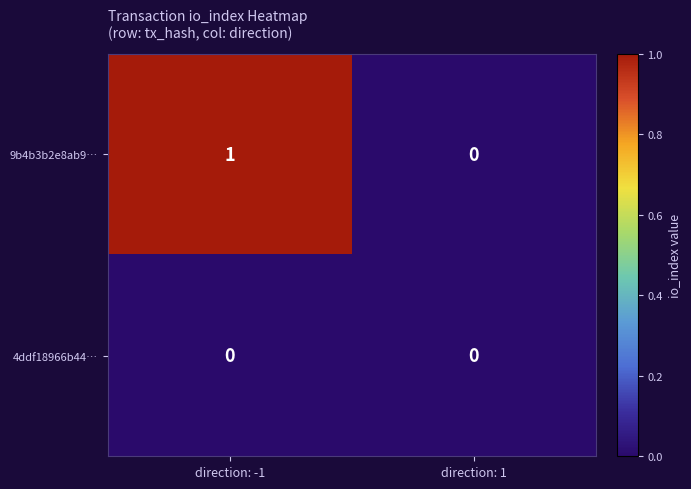

Which series has the largest range (max minus min)?

9b4b3b2e8ab9…